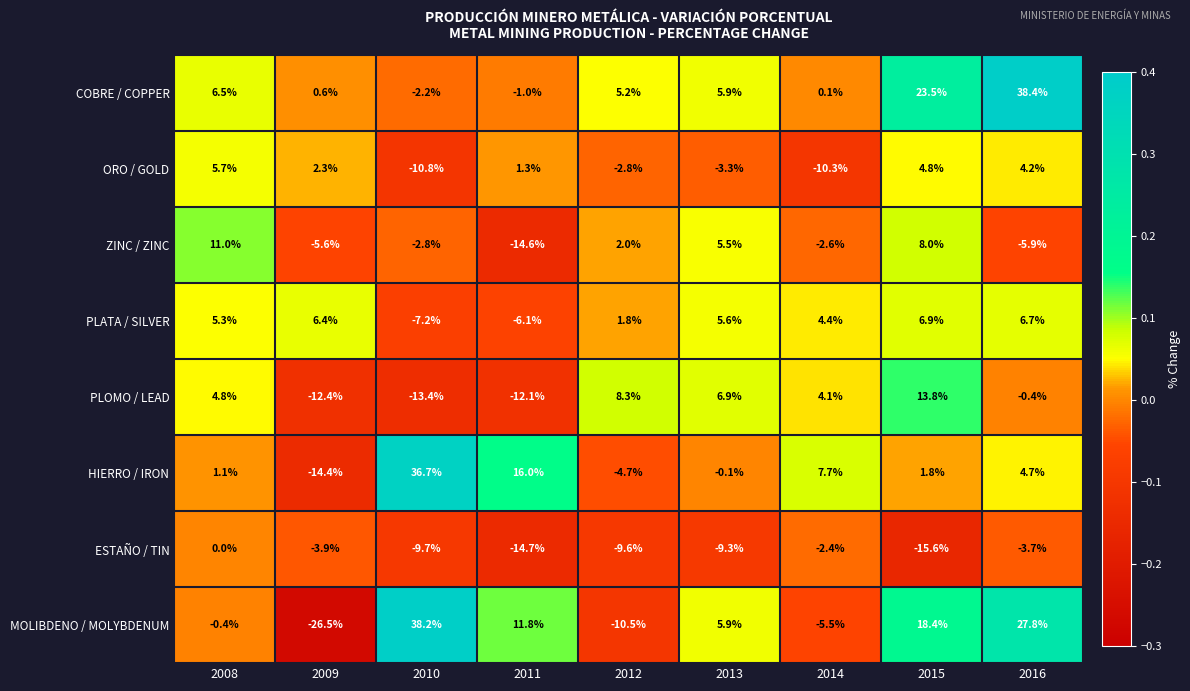

What is the spread (max minus min) of values at 2011?

30.7